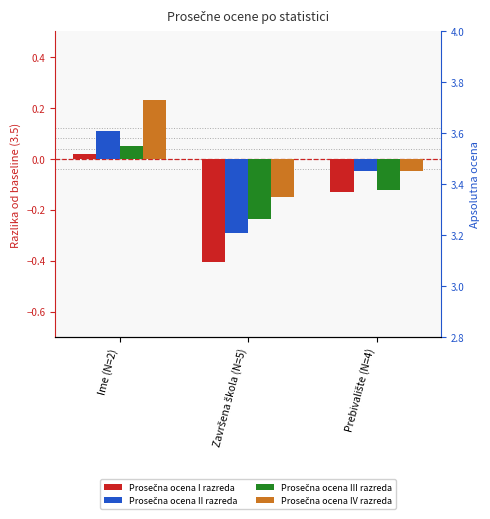

List the series in order of their peak value, lowest first.

Prosečna ocena I razreda, Prosečna ocena III razreda, Prosečna ocena II razreda, Prosečna ocena IV razreda